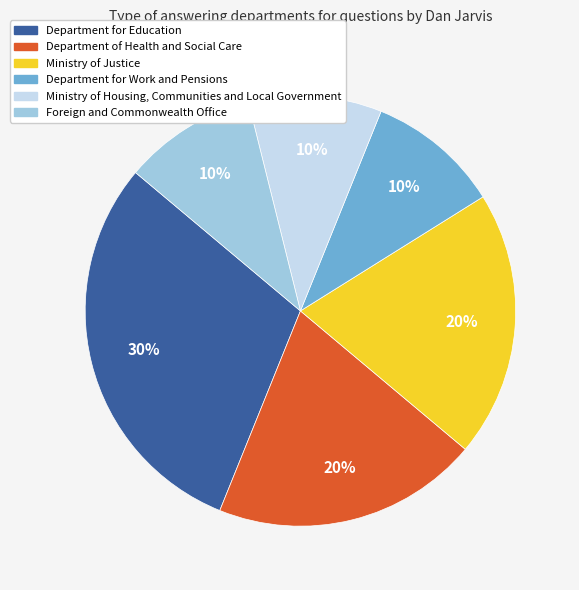

Is Foreign and Commonwealth Office the majority of the pie?

No